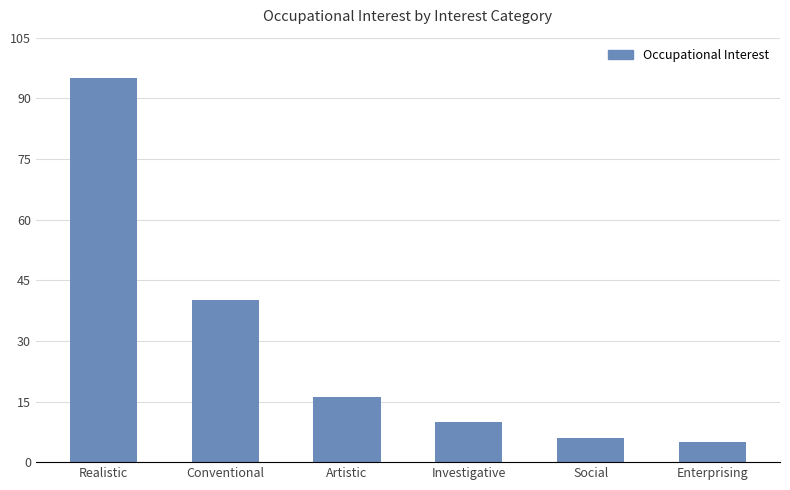

Does the chart contain stacked bars?

No